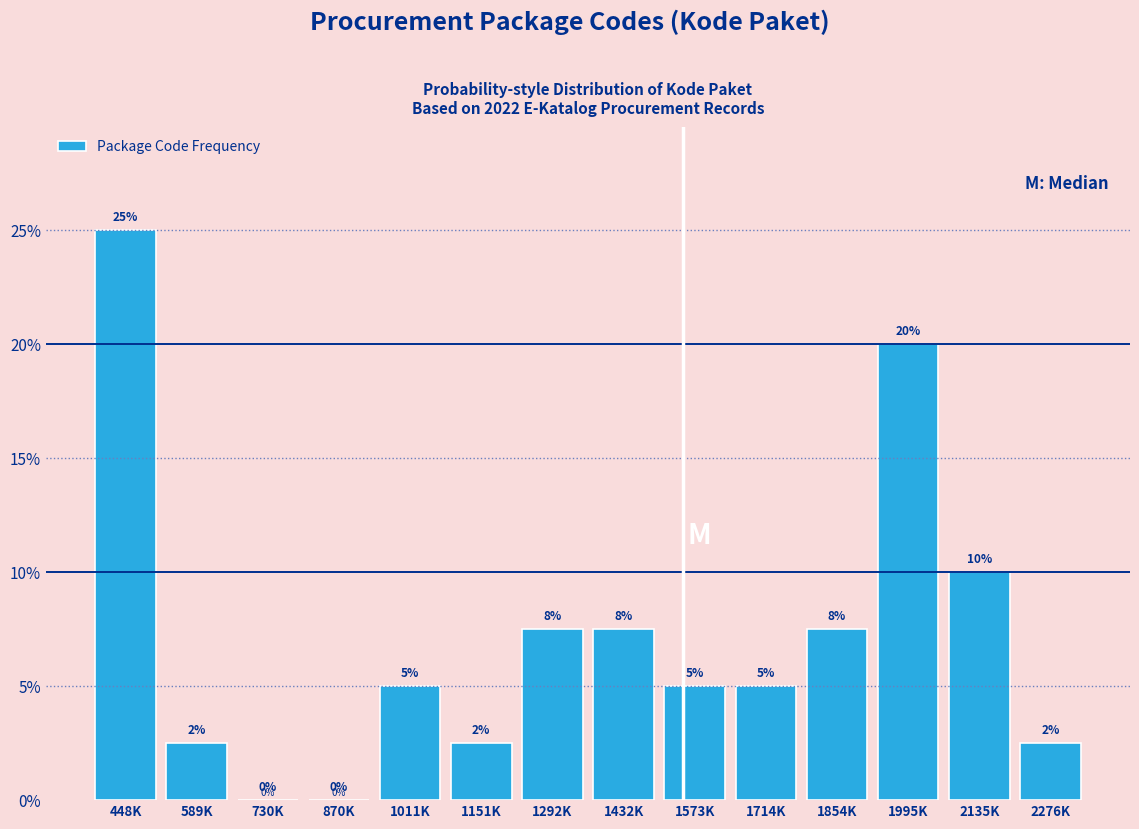

What value does the data have at 2135K?

10.0